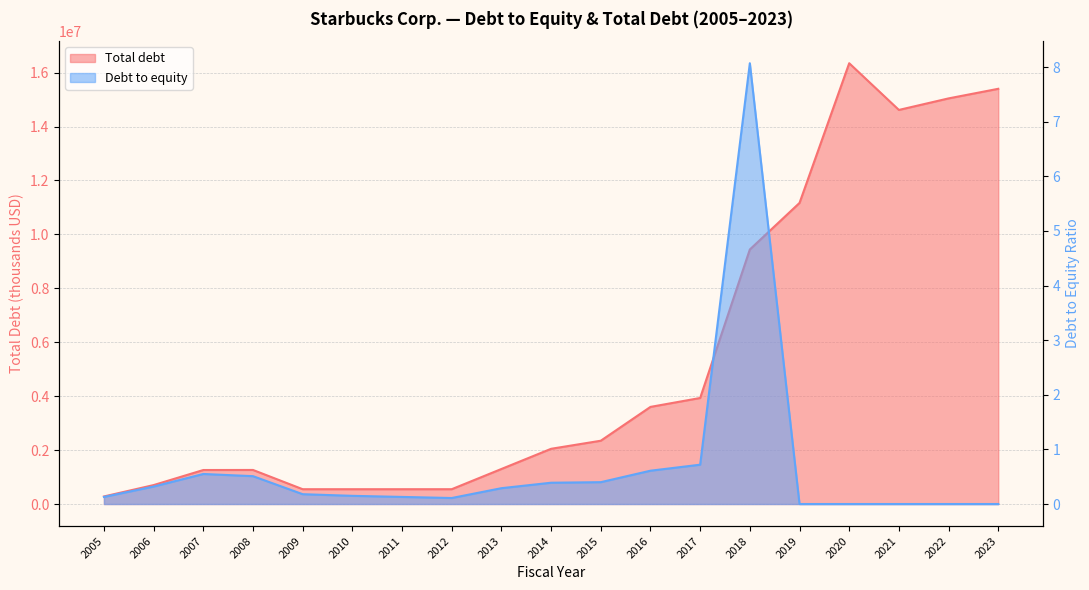

Reading left to right, extract all data points from this chart.

Total debt: 280618.0	702720.0	1261144.0	1263300.0	549500.0	549400.0	549500.0	549600.0	1299400.0	2048300.0	2347500.0	3602200.0	3932600.0	9440100.0	11167000.0	16348300.0	14615800.0	15043900.0	15399700.0
Debt to equity: 0.1	0.3	0.6	0.5	0.2	0.1	0.1	0.1	0.3	0.4	0.4	0.6	0.7	8.1	0.0	0.0	0.0	0.0	0.0